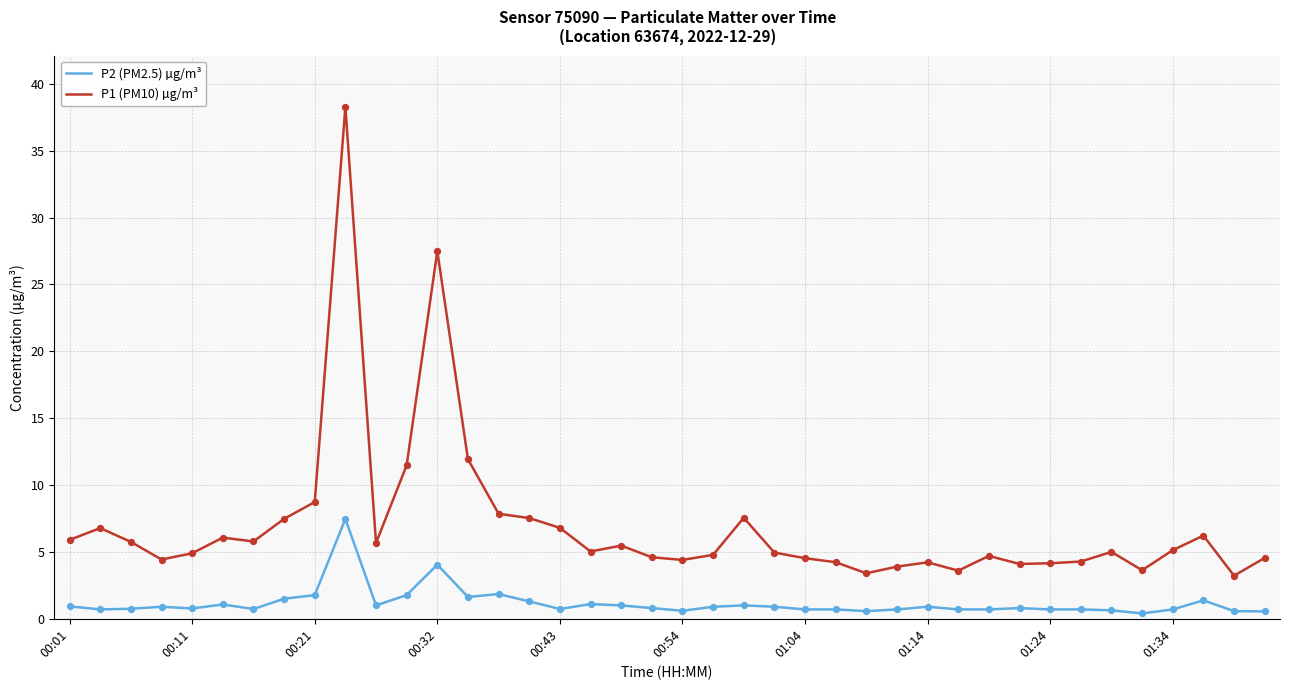

Which series has the largest total across all categories?

P1 (PM10) µg/m³